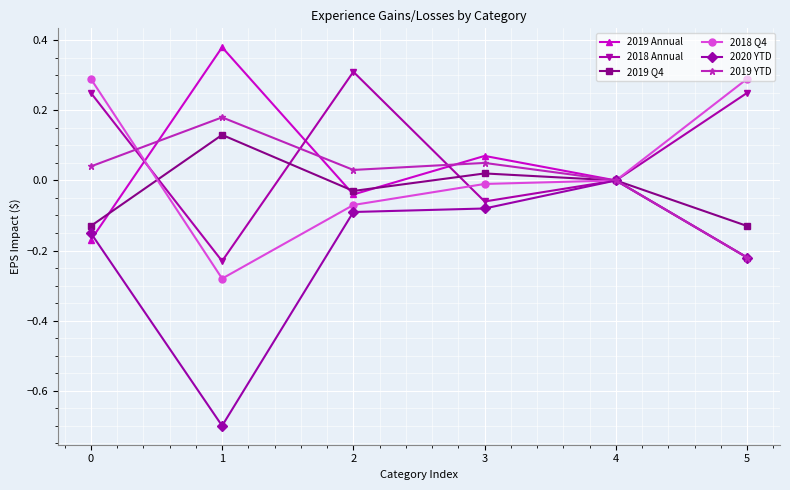

What is the smallest value displayed?

-0.7